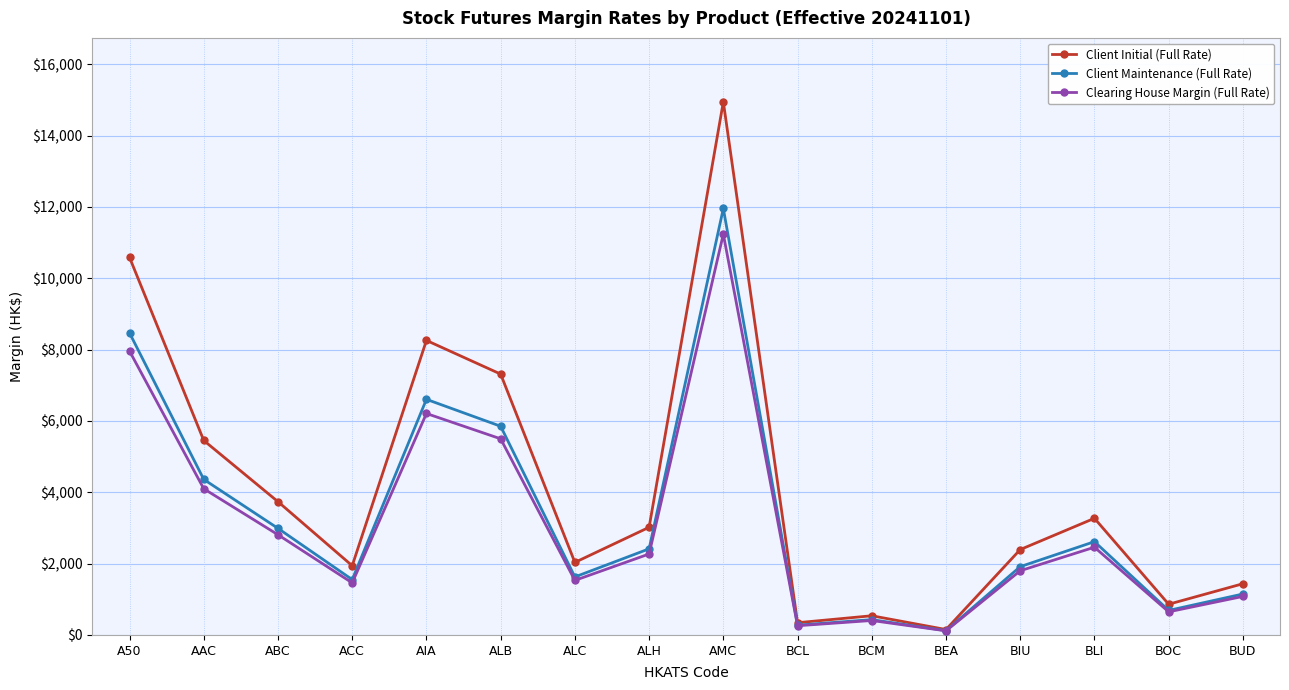

At AIA, list the series in order from smallest to largest.

Clearing House Margin (Full Rate), Client Maintenance (Full Rate), Client Initial (Full Rate)